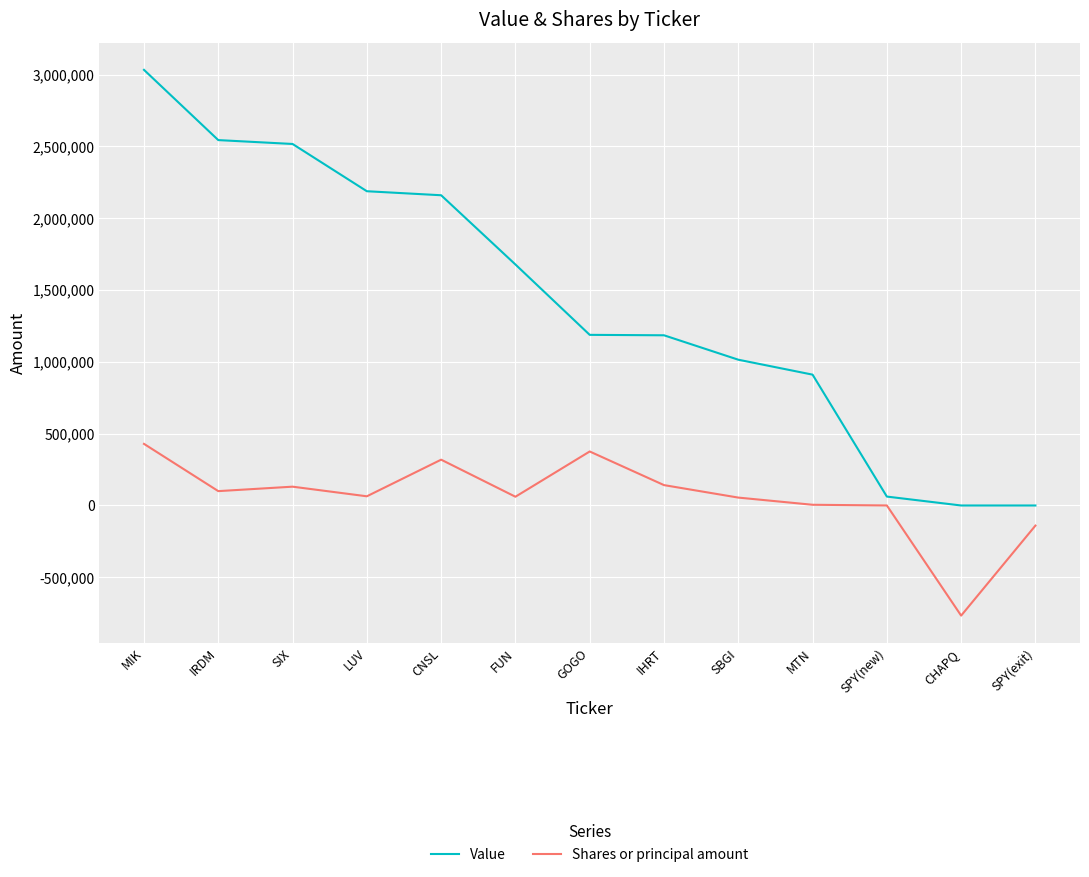

At which category does the chart reach its peak across all series?

MIK